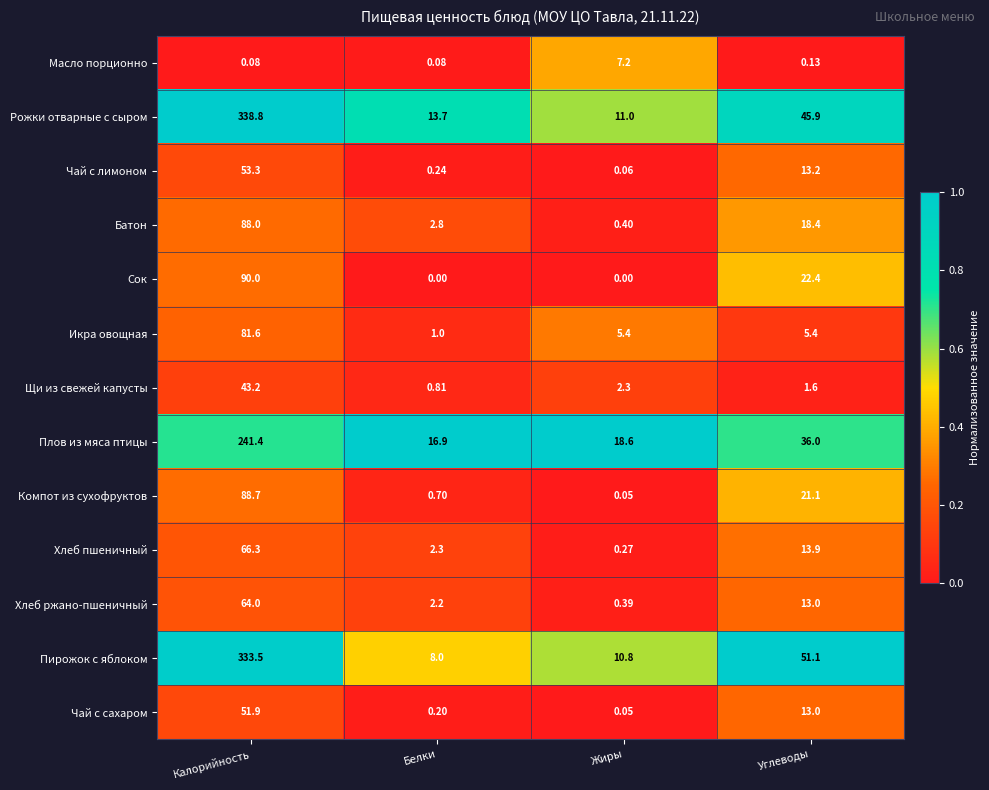

Between Калорийность and Белки, which series saw the biggest shift?

Пирожок с яблоком